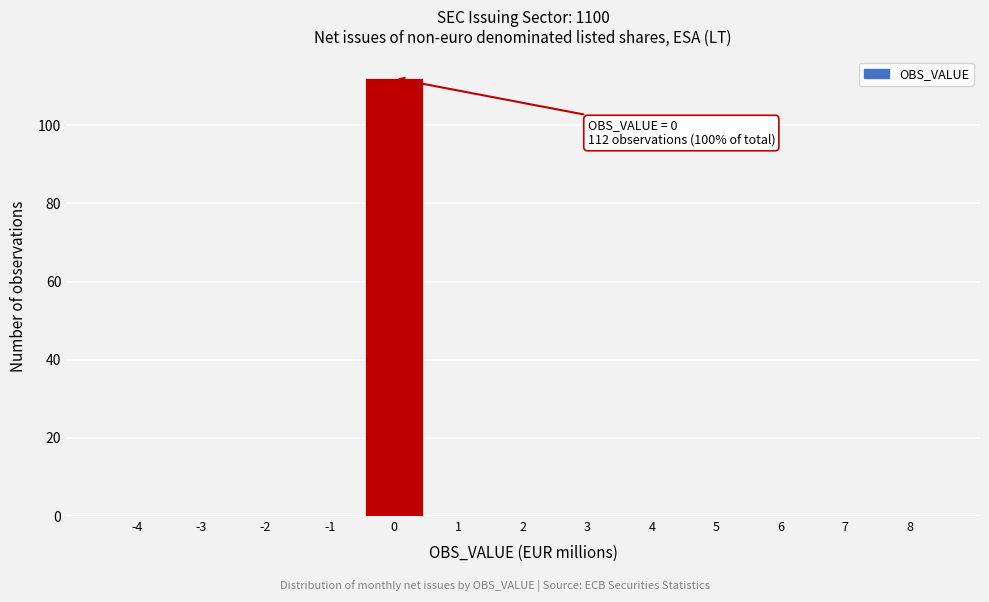

Over which range of the x-axis is the bar tallest?

-0.5 to 0.5